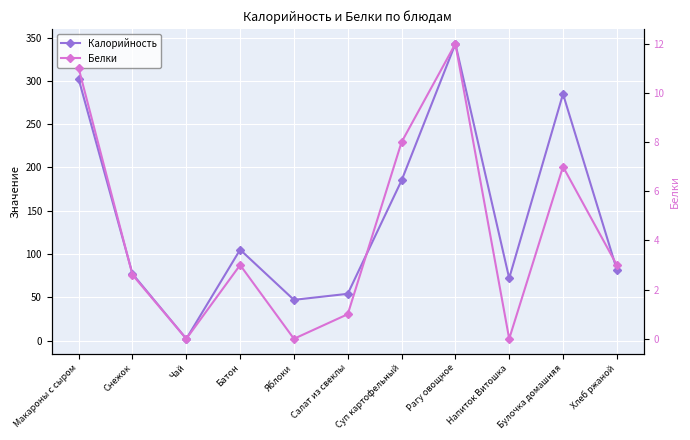

At which category is the sum across all series the highest?

Рагу овощное